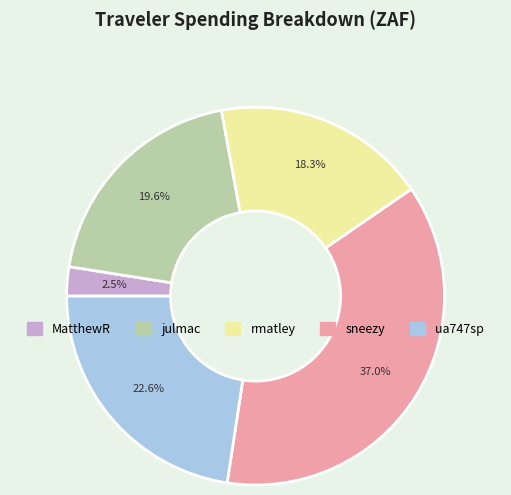

How many slices are in this pie chart?

5